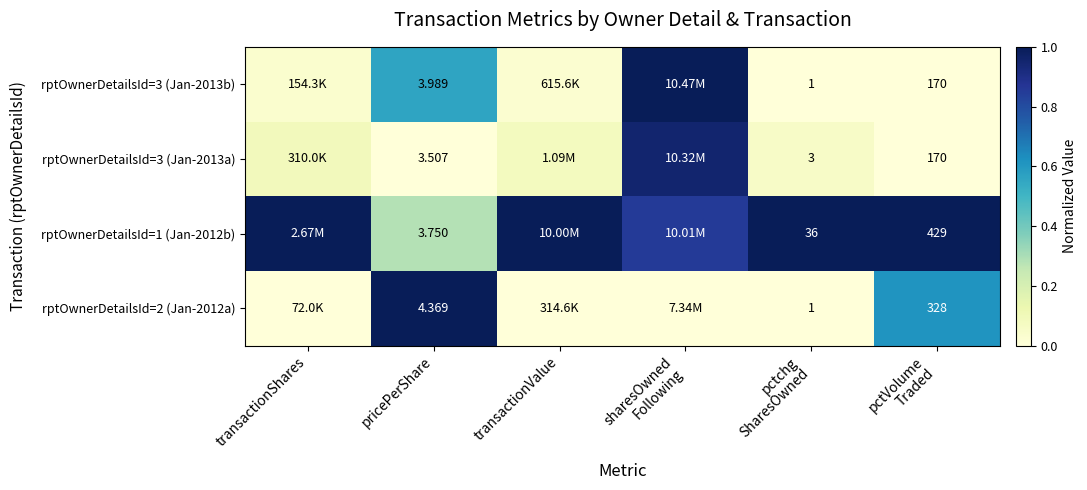

What is the total value across all series at transactionShares?

1.1